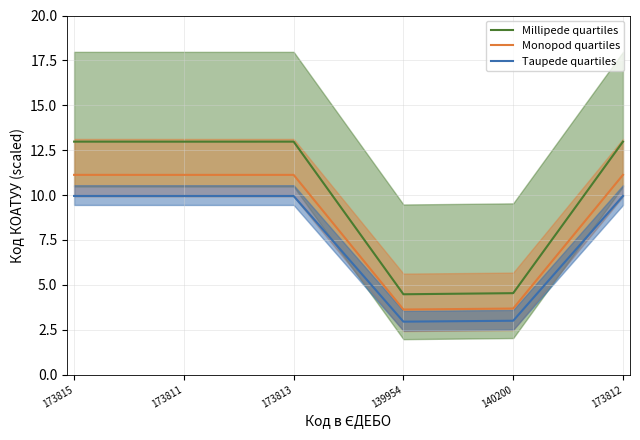

What is the average value of the Taupede quartiles series?

7.6